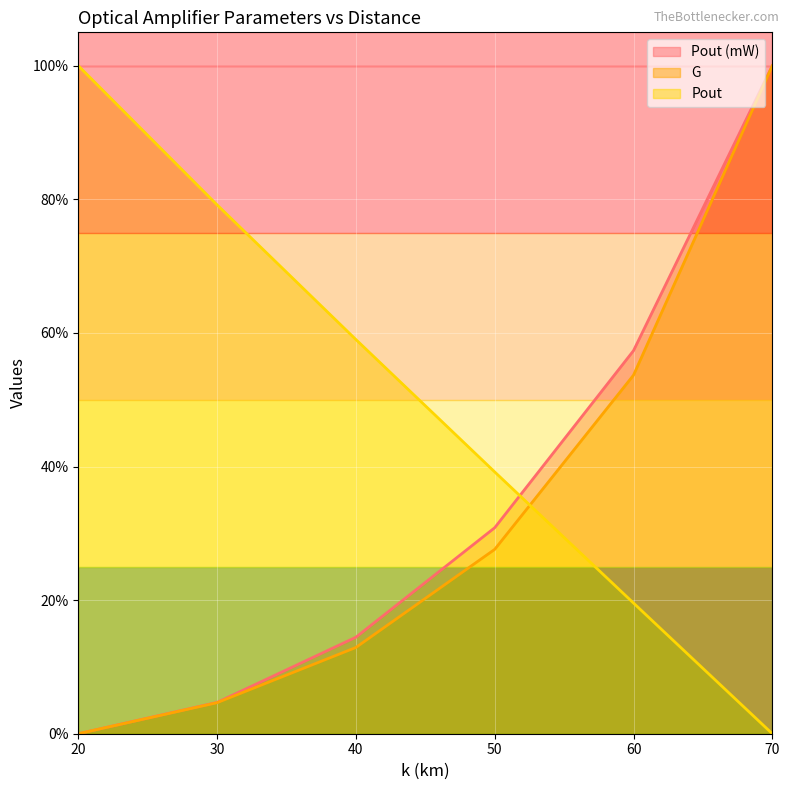

How many data points in Pout (mW) are above 30?

3